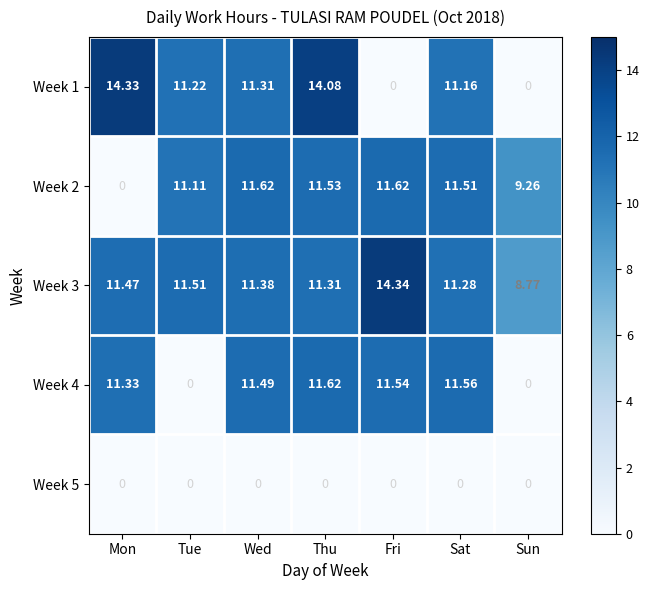

Is the value of Week 2 at Tue greater than the value of Week 4 at Sat?

No